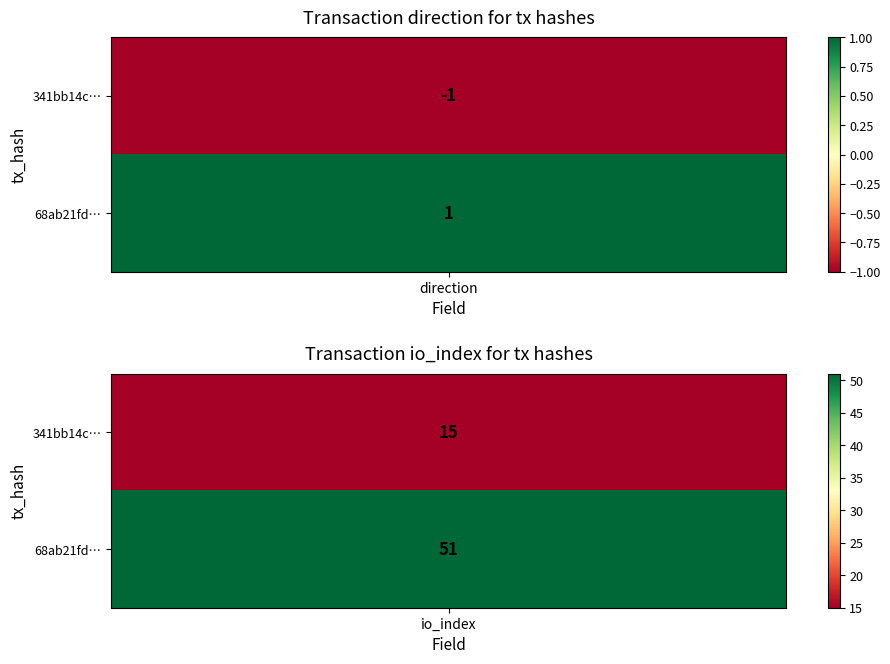

At how many categories does at least one series exceed 31?

1